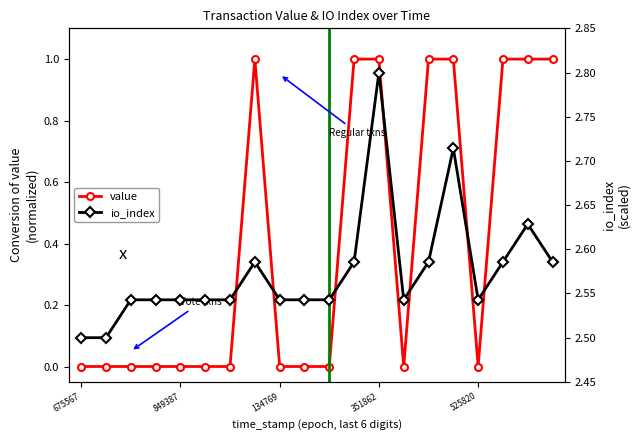

The value of value at 849387 is 0.0. True or false?

True